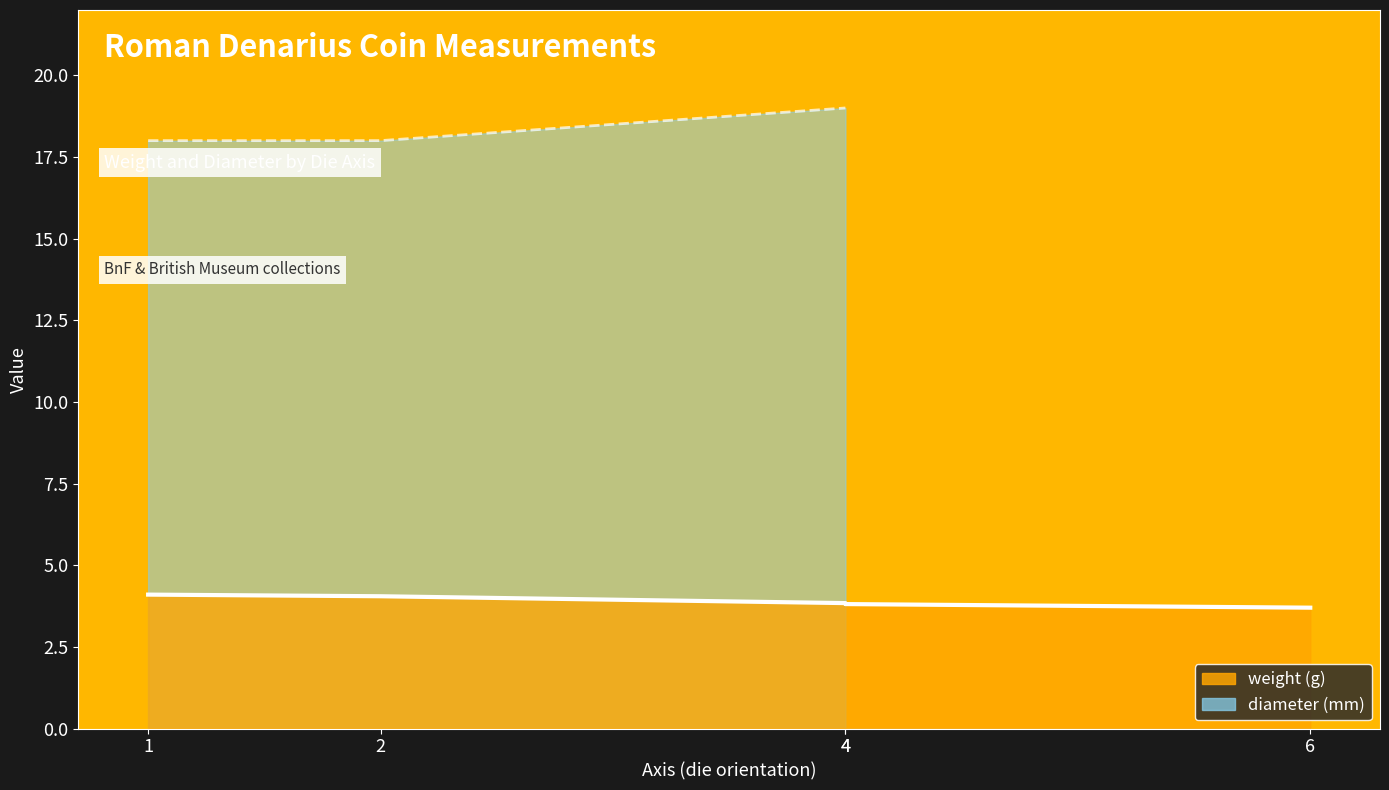

Is it true that the value at 4 is 3.8?

True